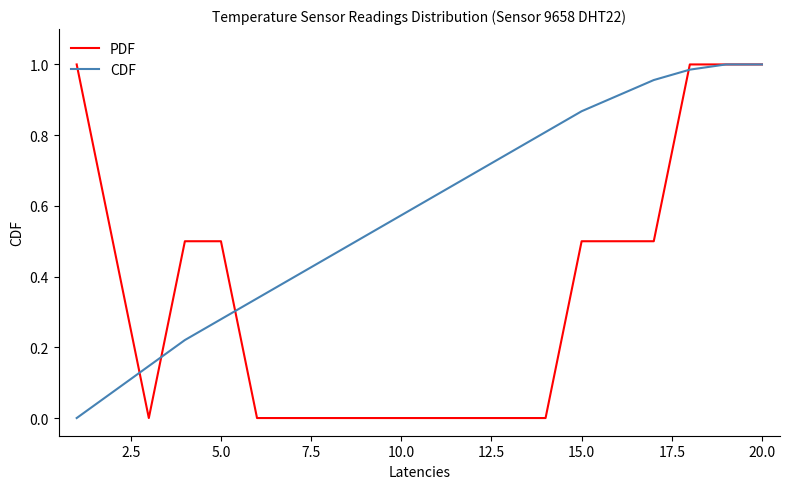

Which series has the largest total across all categories?

CDF